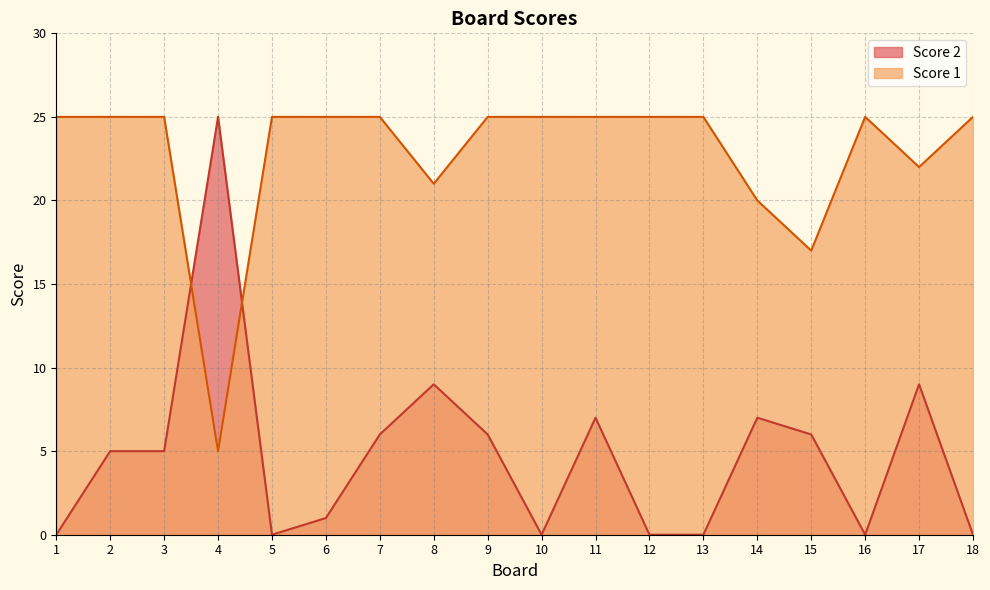

Reading left to right, transcribe all the data shown in this chart.

Score 2: 0	5	5	25	0	1	6	9	6	0	7	0	0	7	6	0	9	0
Score 1: 25	25	25	5	25	25	25	21	25	25	25	25	25	20	17	25	22	25